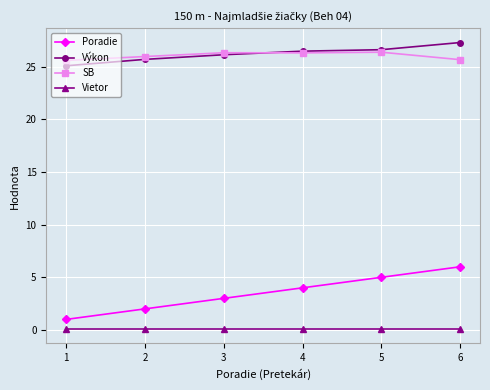

How many lines are shown in the chart?

4